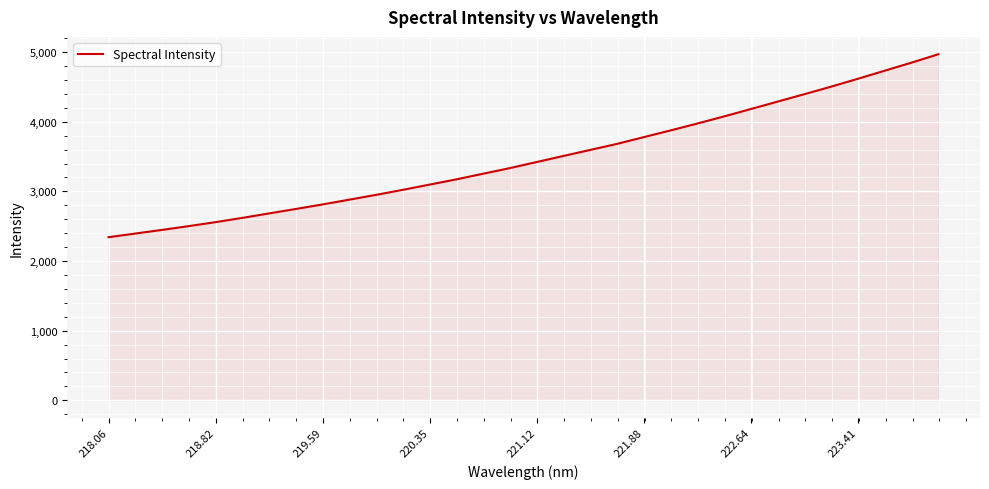

What is the average value?

3478.1